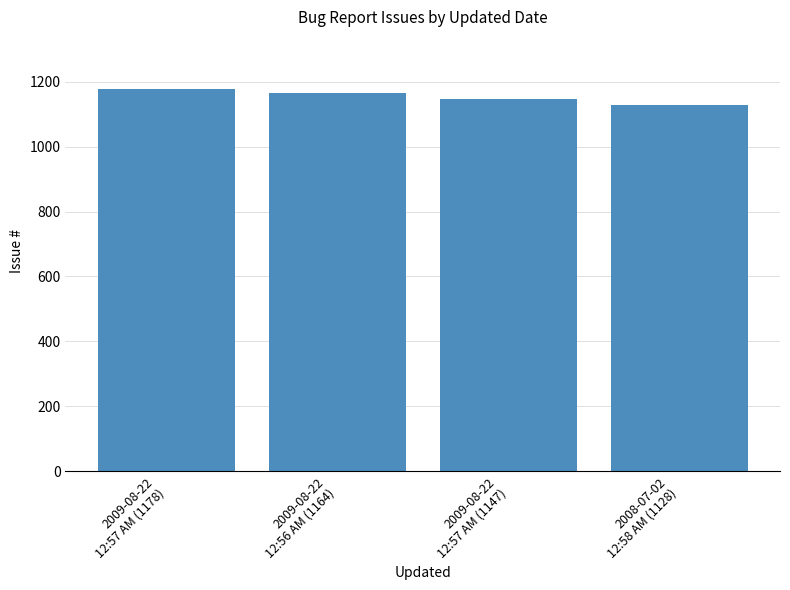

Does the chart contain stacked bars?

No